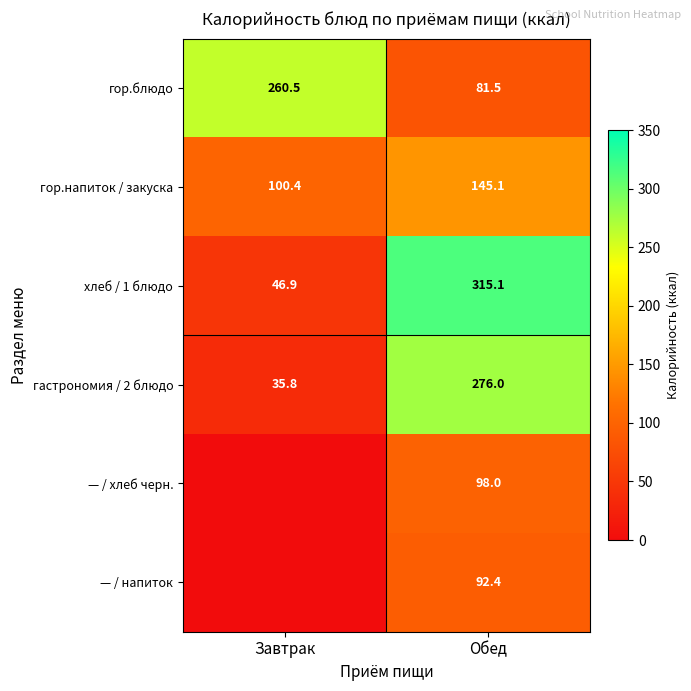

Which category has the highest value in the гастрономия / 2 блюдо series?

Обед